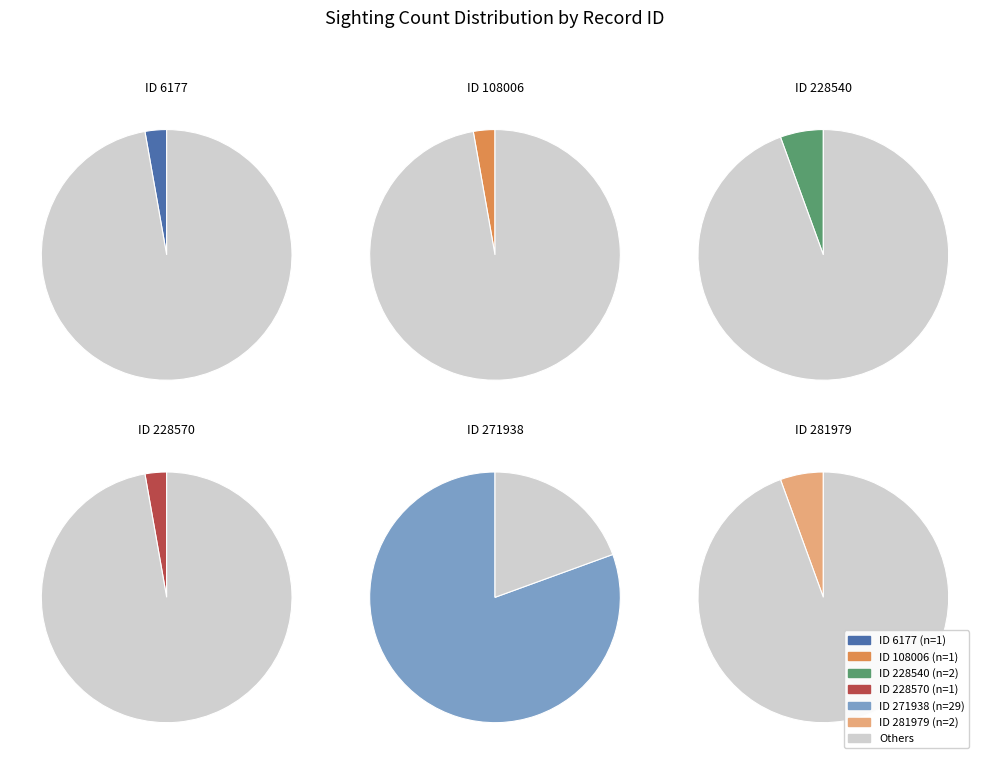

Is it true that 271938 is 81% of the pie?

True